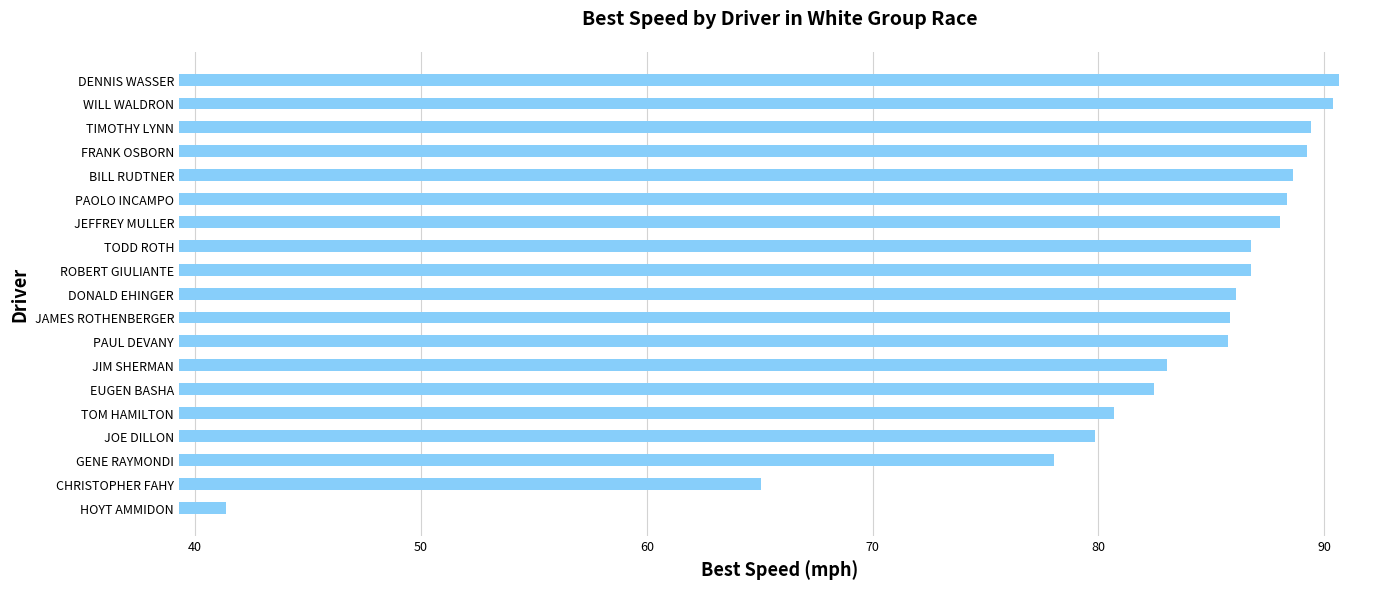

Does the chart contain stacked bars?

No